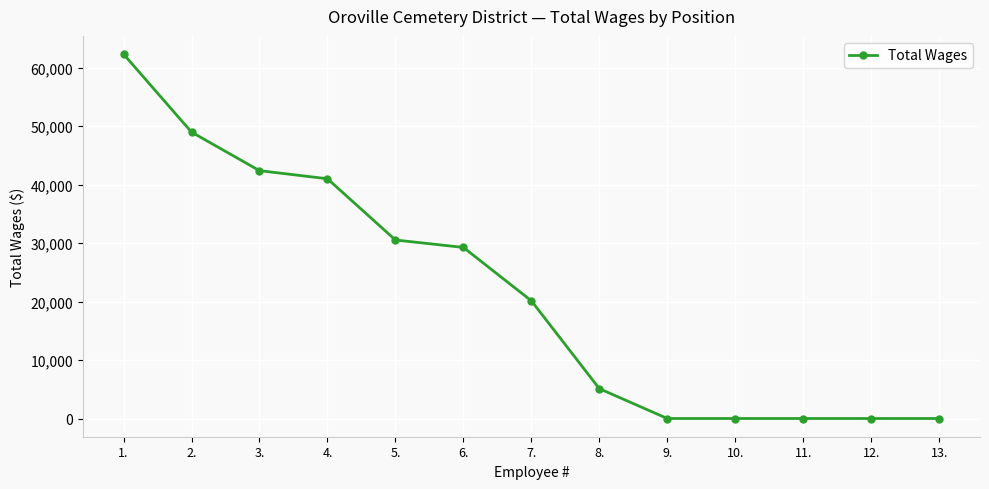

True or false: the data shows 39685 at 1..

False